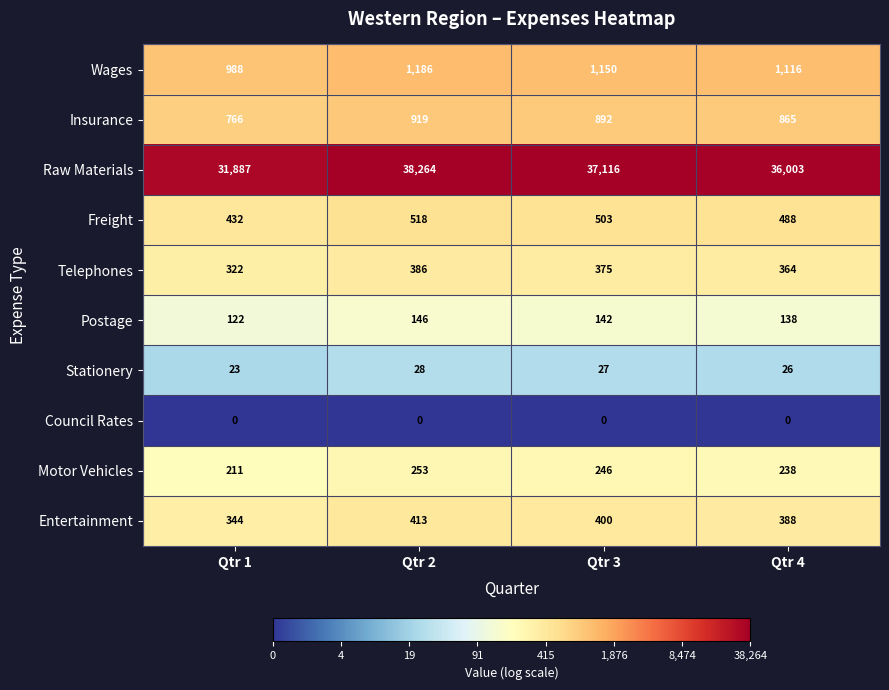

What is the sum of the Insurance values at Qtr 2 and Qtr 4?

1784